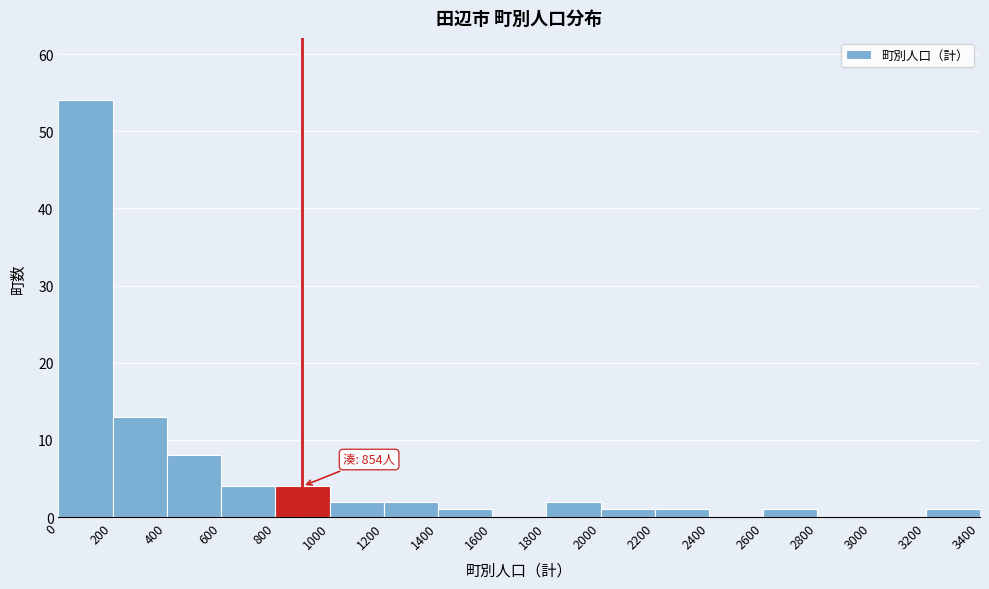

Over which range of the x-axis is the bar tallest?

0 to 200